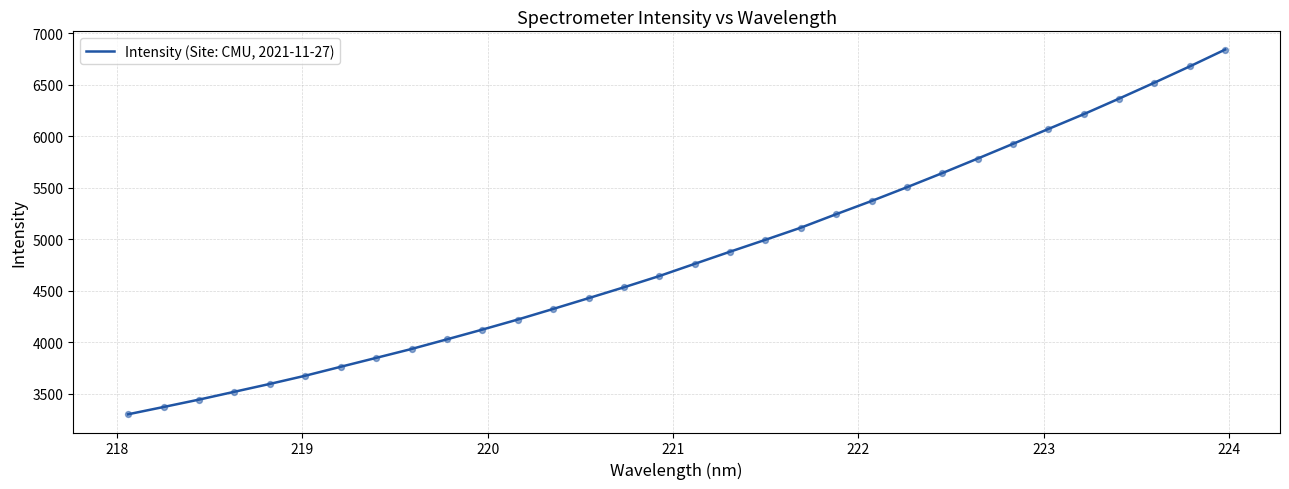

What is the greatest value displayed?

6839.6